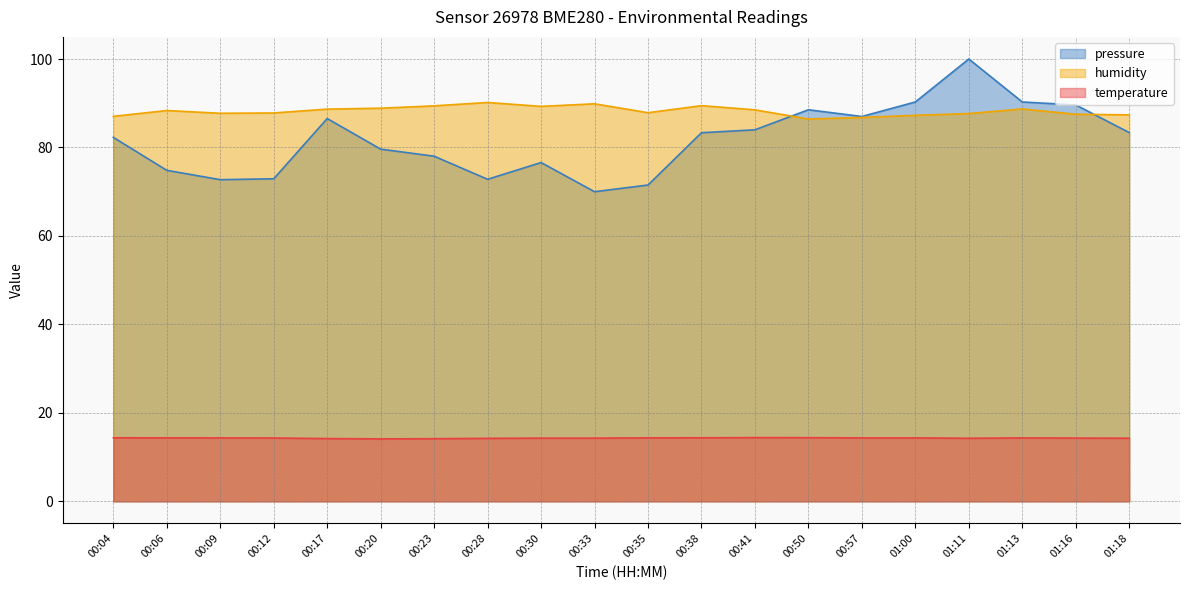

What is the spread (max minus min) of values at 01:18?

73.1